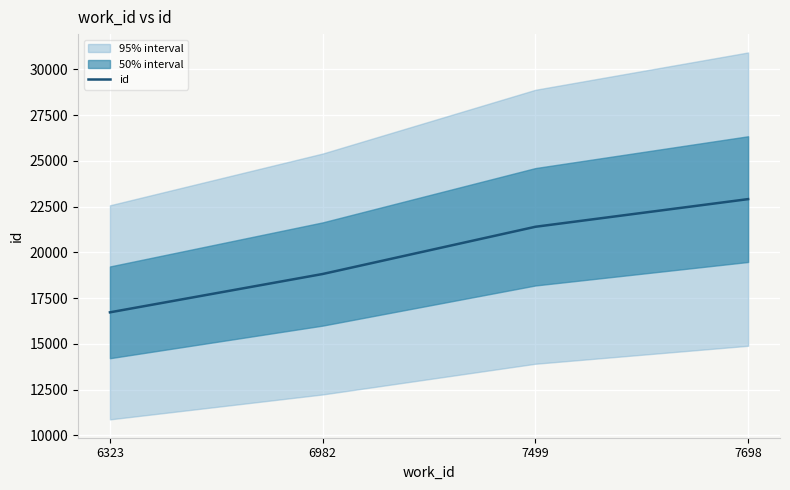

Reading left to right, what are all the values shown in this chart?

6323=16722	6982=18818	7499=21400	7698=22912